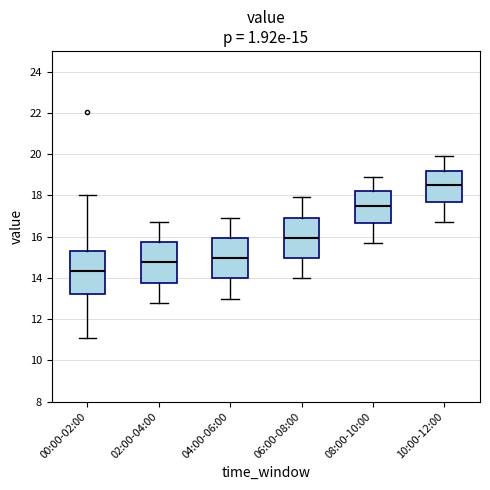

Which box has the lowest median line?

00:00-02:00